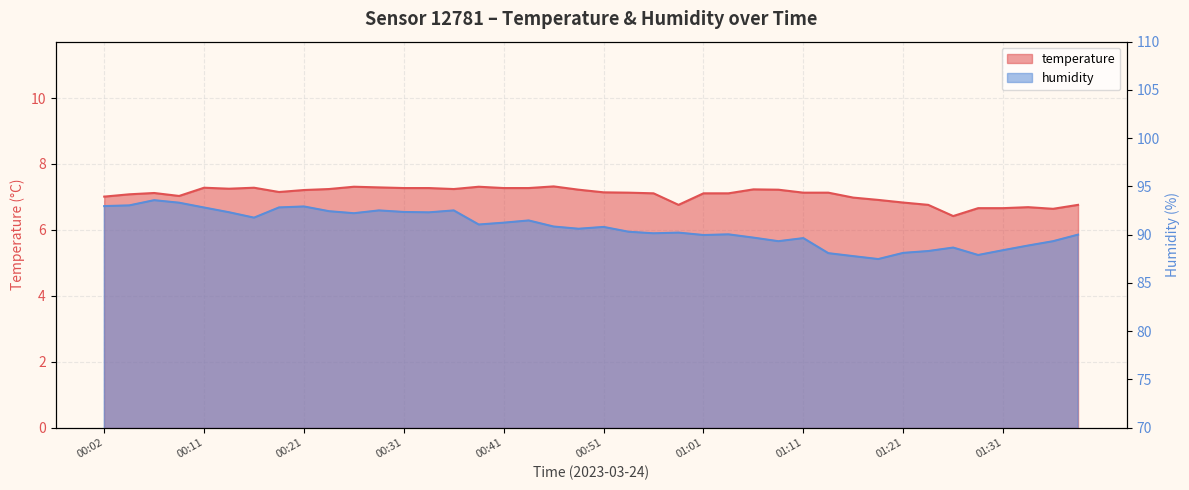

At which category does the chart reach its peak across all series?

00:07